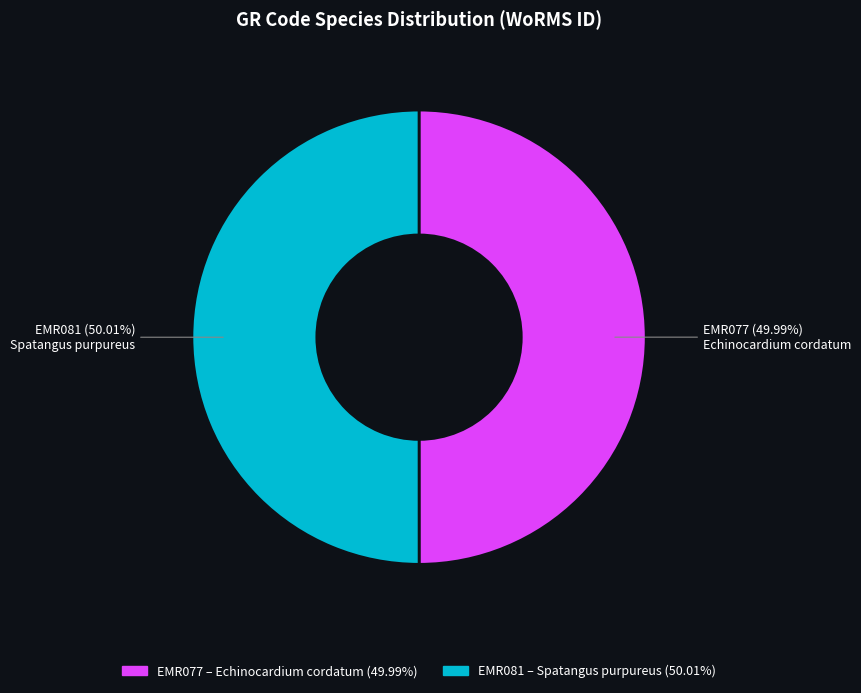

How many slices are in this pie chart?

2